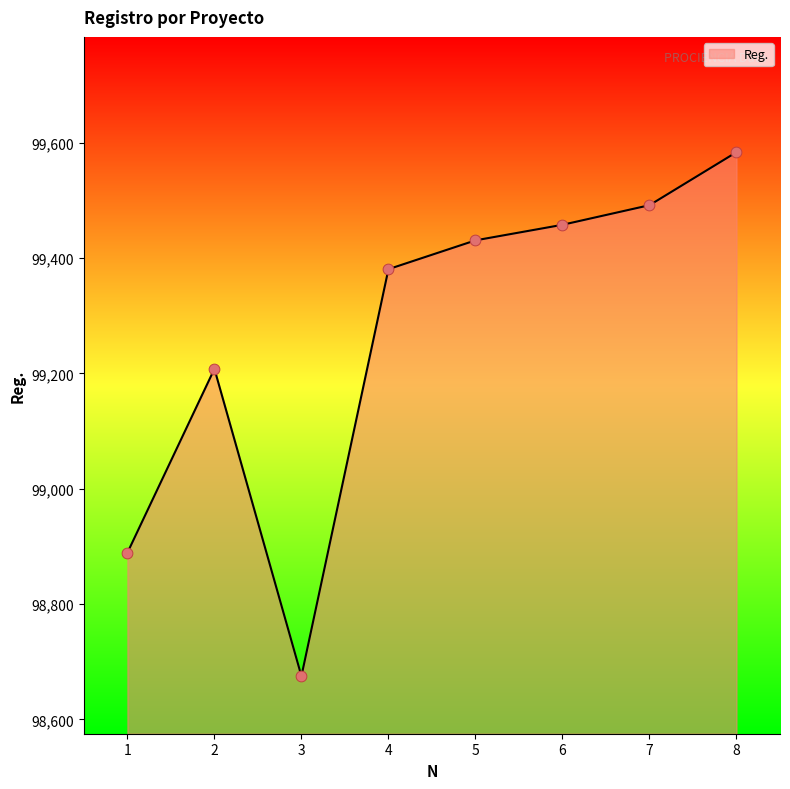

Approximately how many times larger is the value at 4 compared to 8?

1.0